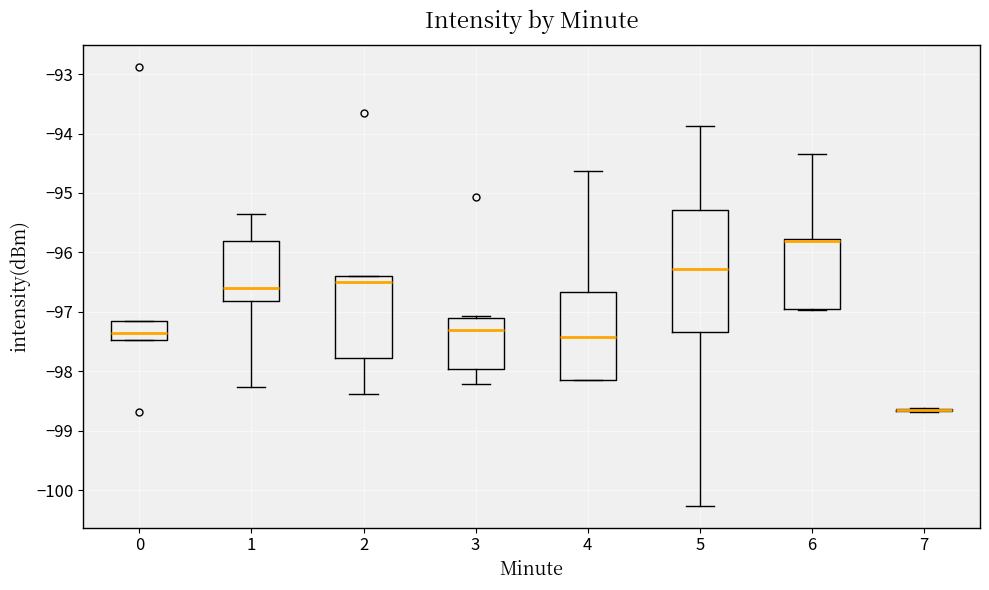

Comparing the boxes themselves (not the whiskers), which one is the tallest?

5